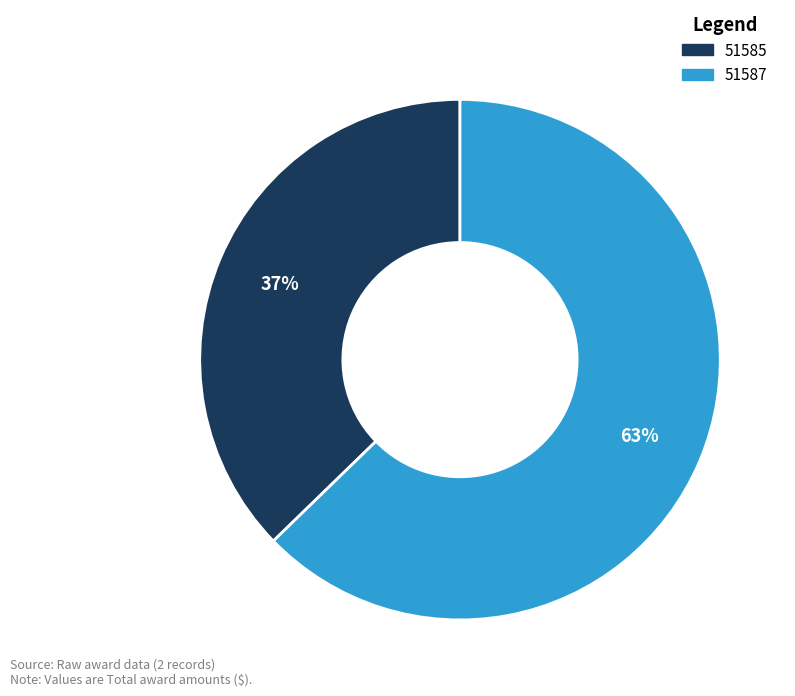

What is the largest slice in the pie chart?

51587